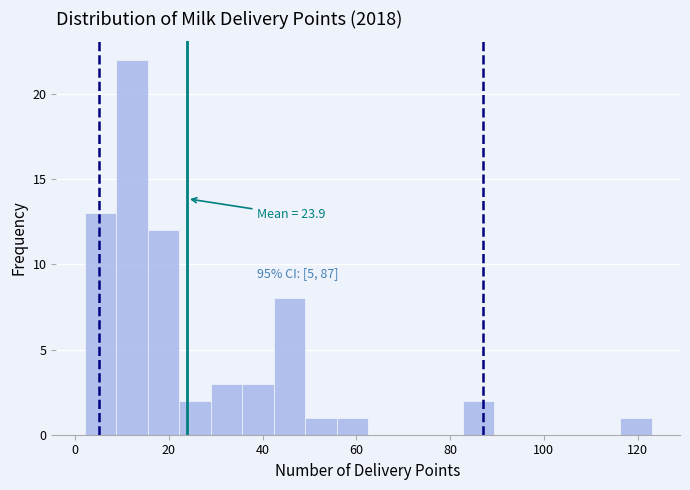

Around what value on the x-axis is the tallest bar? Give the approximate position of its centre, as read against the axis.

12